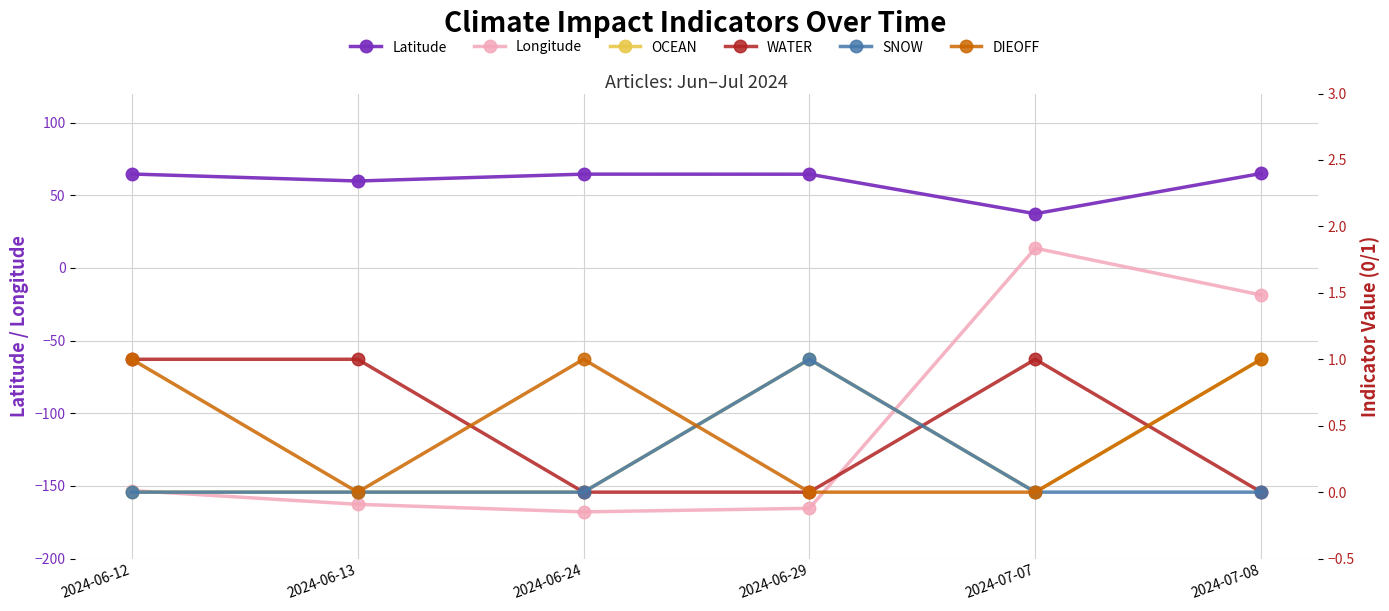

At which category does DIEOFF reach its first local valley?

2024-06-13